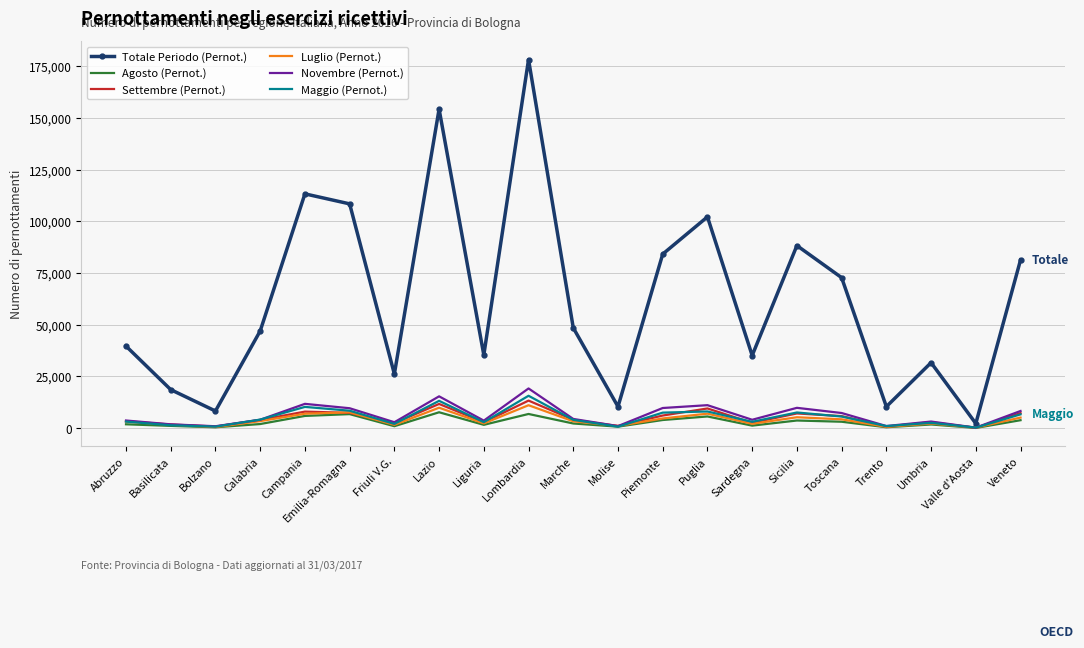

Between Emilia-Romagna and Valle d'Aosta, which series saw the biggest shift?

Totale Periodo (Pernot.)